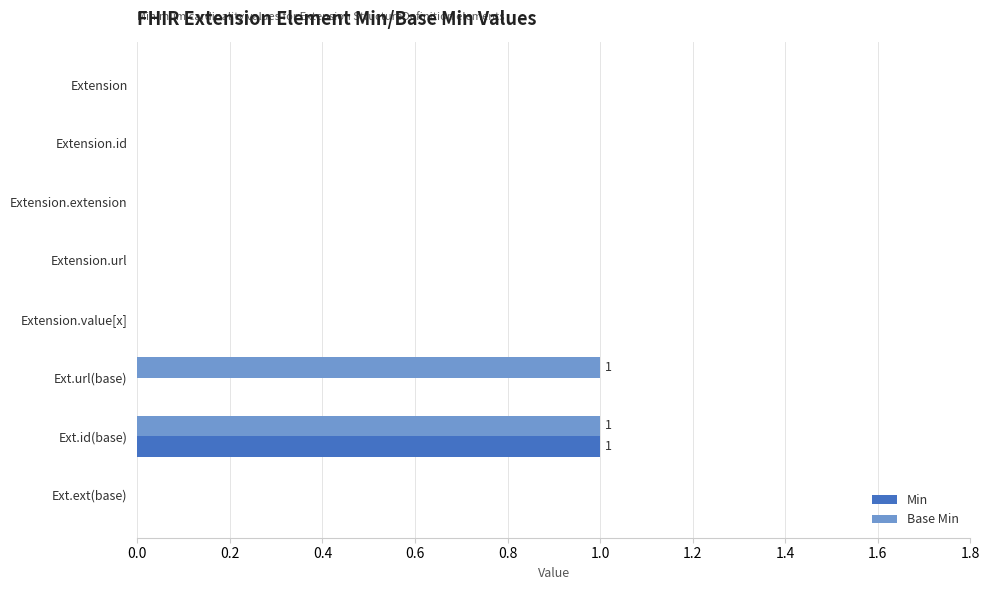

Which series changed the most between Extension.value[x] and Ext.url(base)?

Base Min